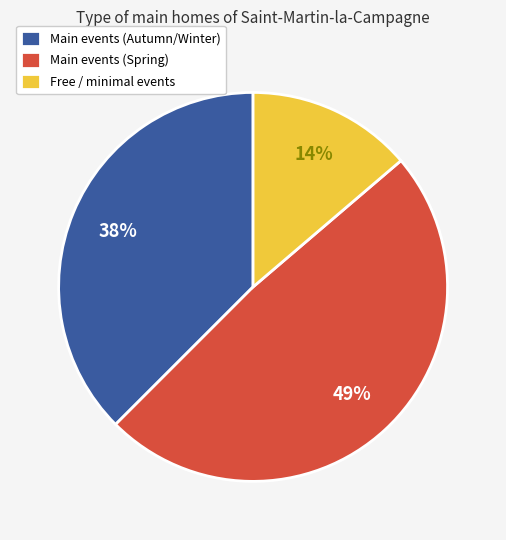

Is the sum of Free / minimal events and Main events (Spring) greater than half?

Yes